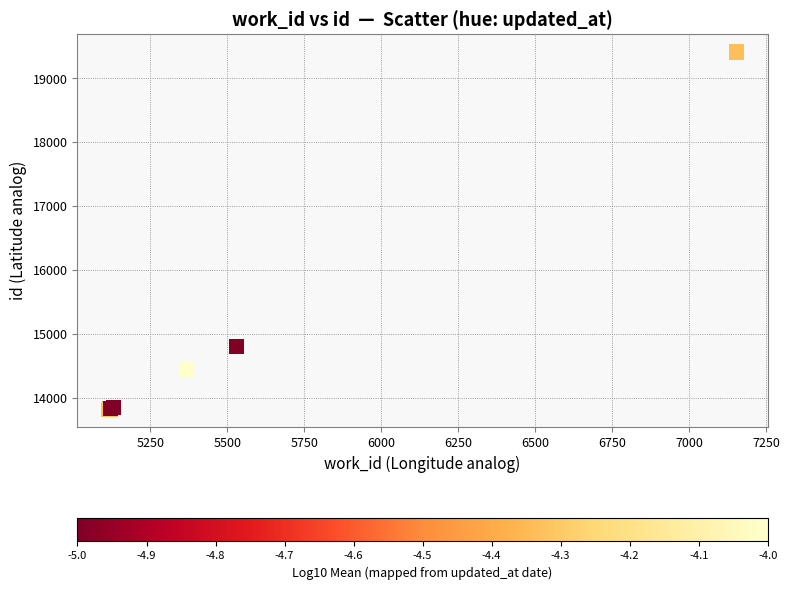

What Y value in the scatter plot is closest to 16615?

14794